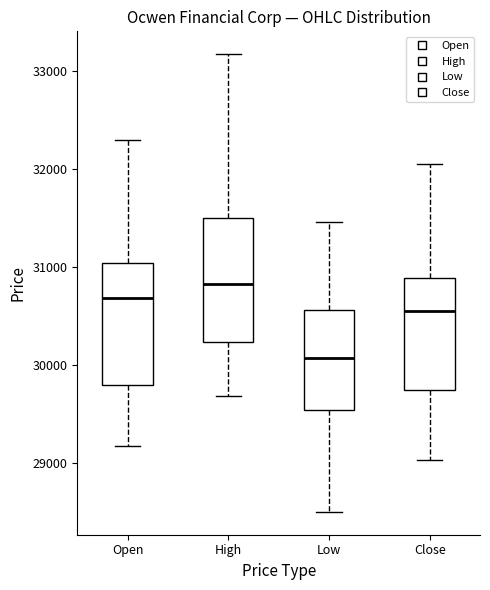

Which box has the highest median line?

High